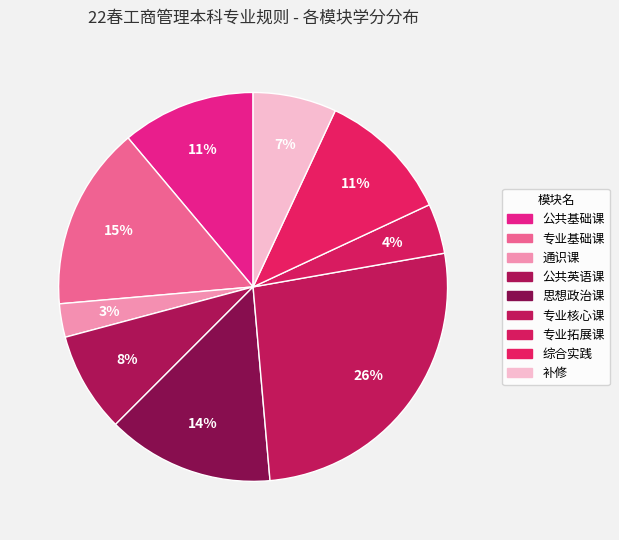

Which has a higher value, 专业拓展课 or 专业基础课?

专业基础课